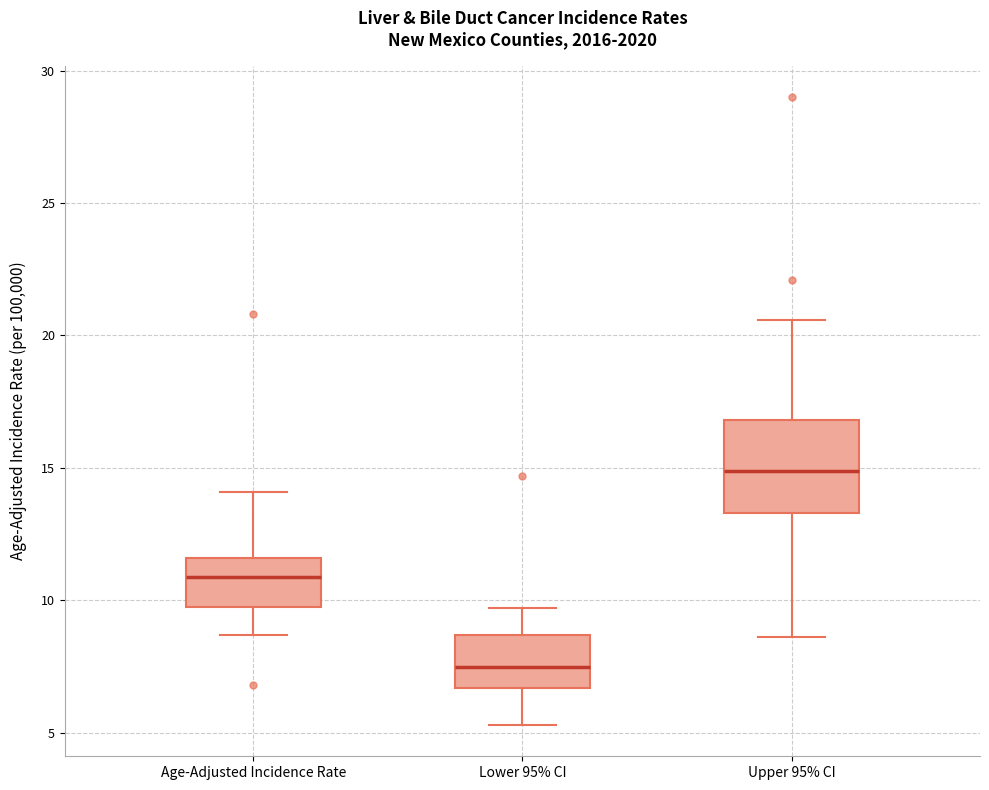

Which box's median line is the lowest?

Lower 95% CI